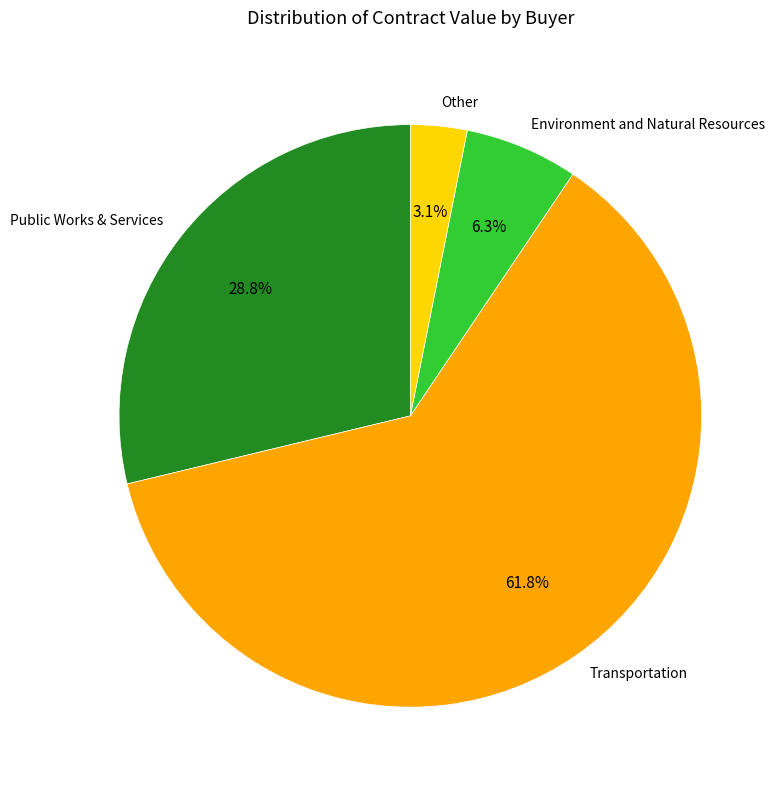

How many segments does this pie chart have?

4